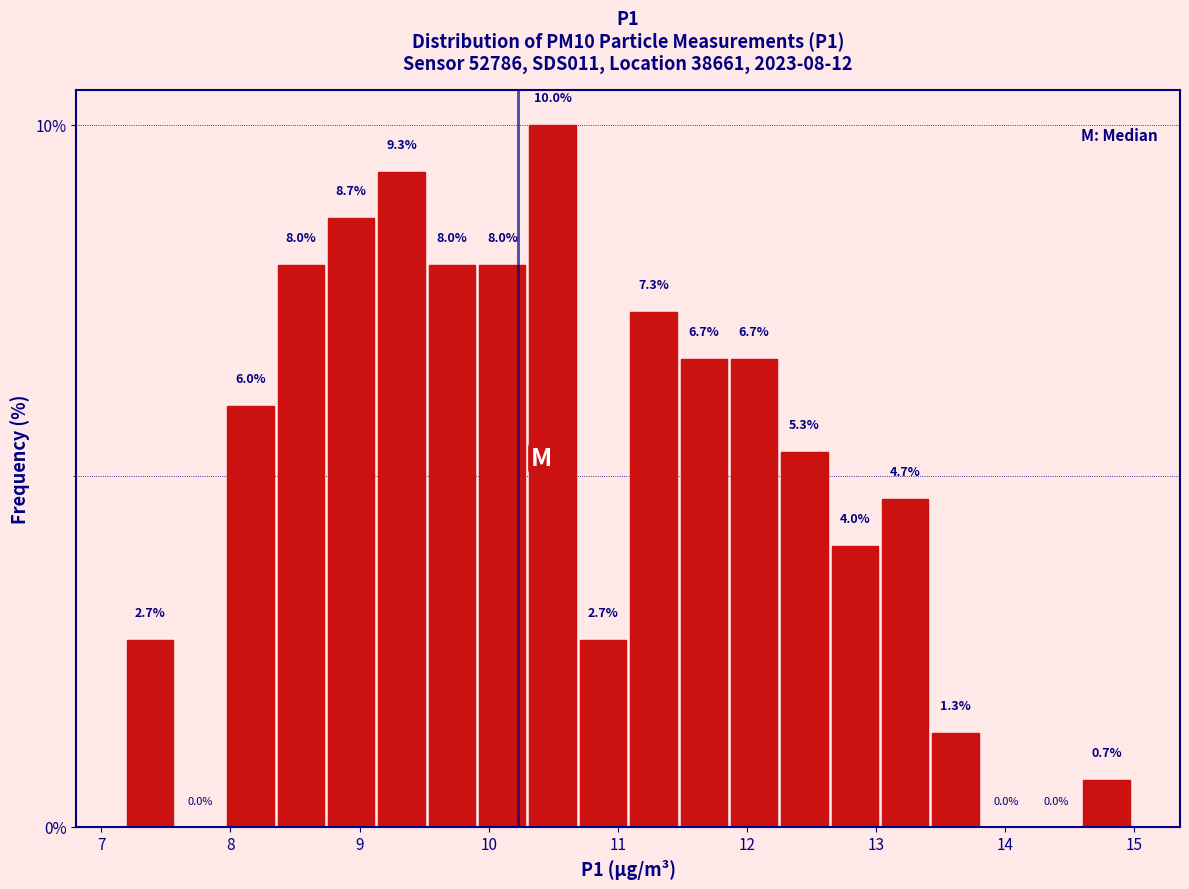

Around what value on the x-axis is the tallest bar? Give the approximate position of its centre, as read against the axis.

10.5